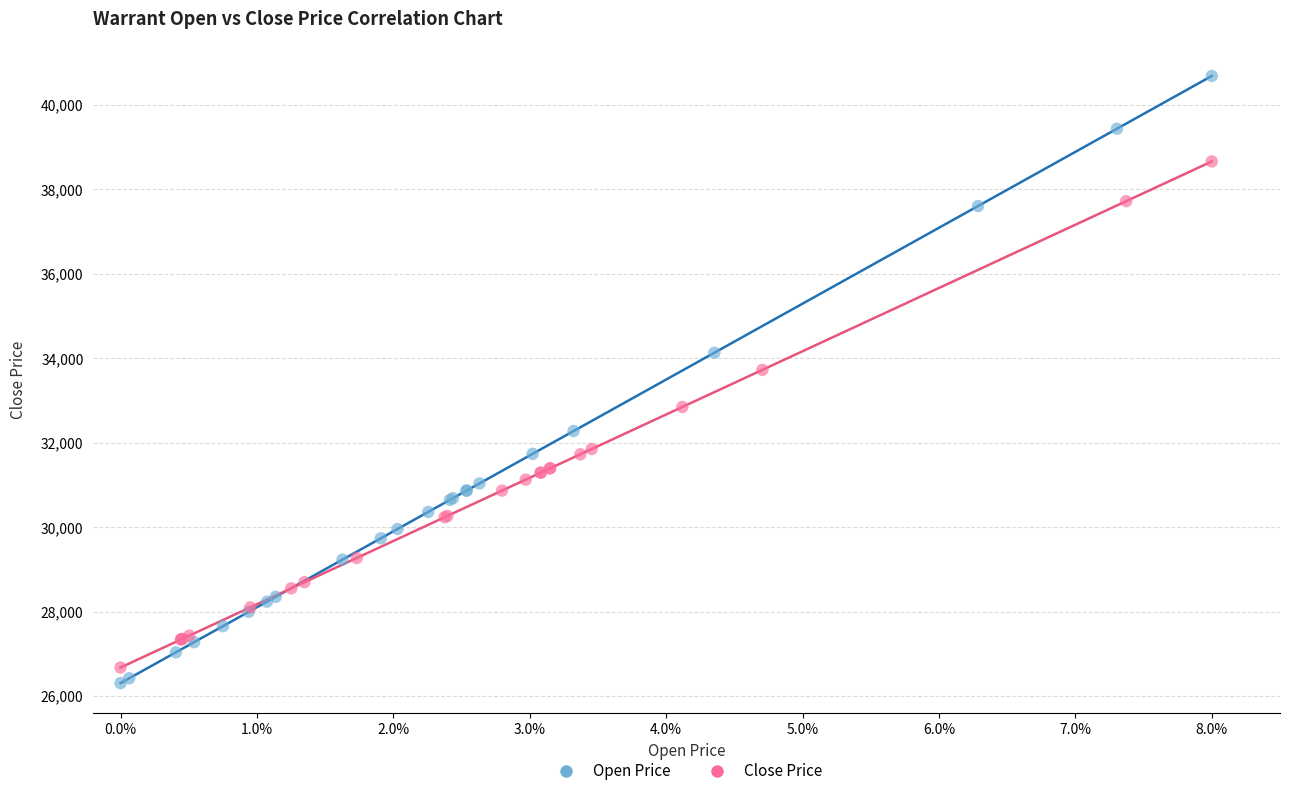

Which series has the largest Y range (max minus min)?

Open Price